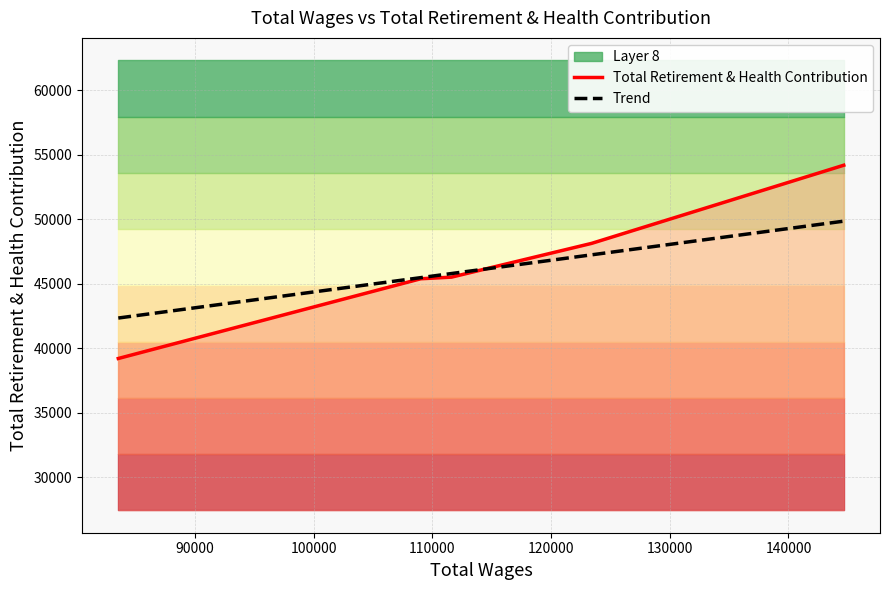

True or false: Total Retirement & Health Contribution has more than 0 interior local peaks.

False